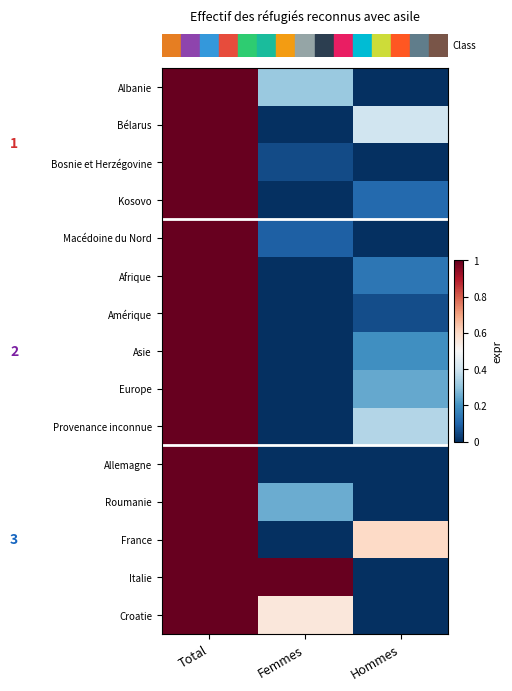

Count the number of data series in this chart.

15